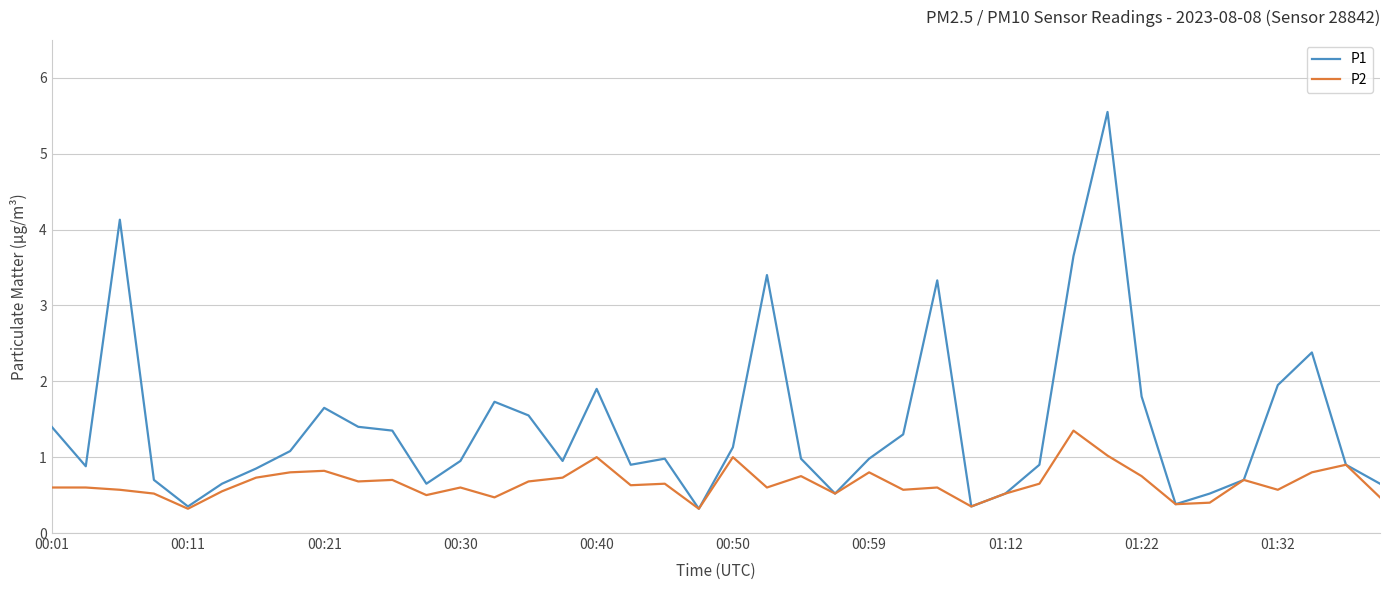

What is the smallest value displayed?

0.3